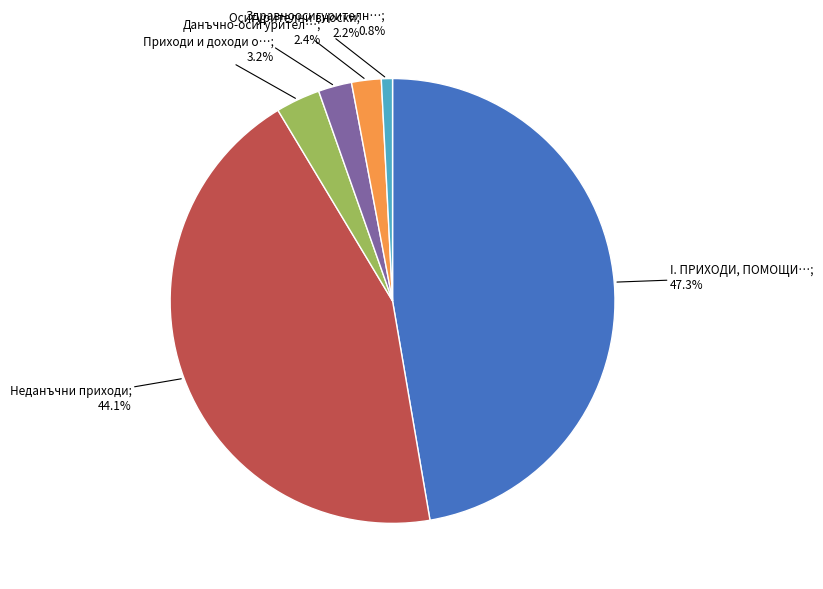

Is there a majority slice in this chart?

No